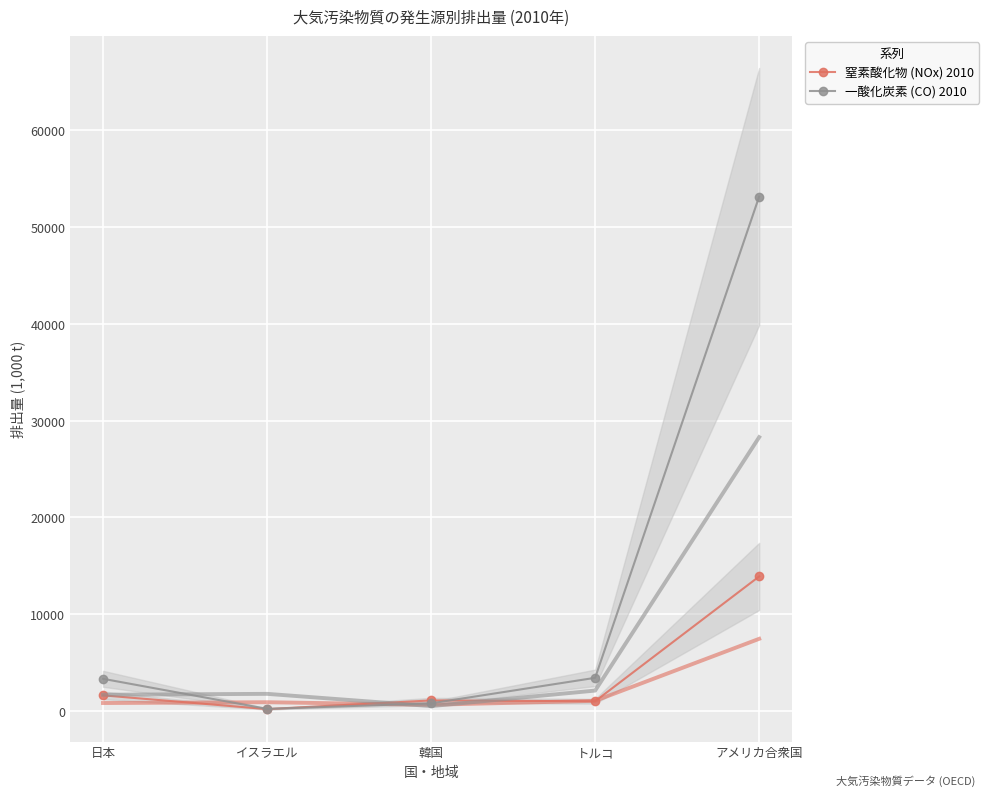

At which category does 窒素酸化物 (NOx) 2010 reach its first local valley?

イスラエル